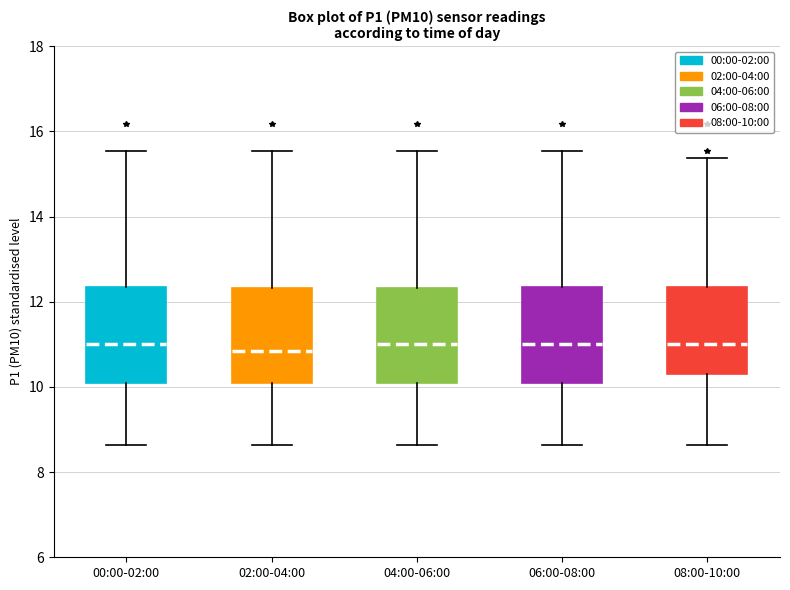

Where is the lower edge of the box for 02:00-04:00 on the y-axis? The values are not printed on the chart, so give them approximately, as read against the axis.

10.0